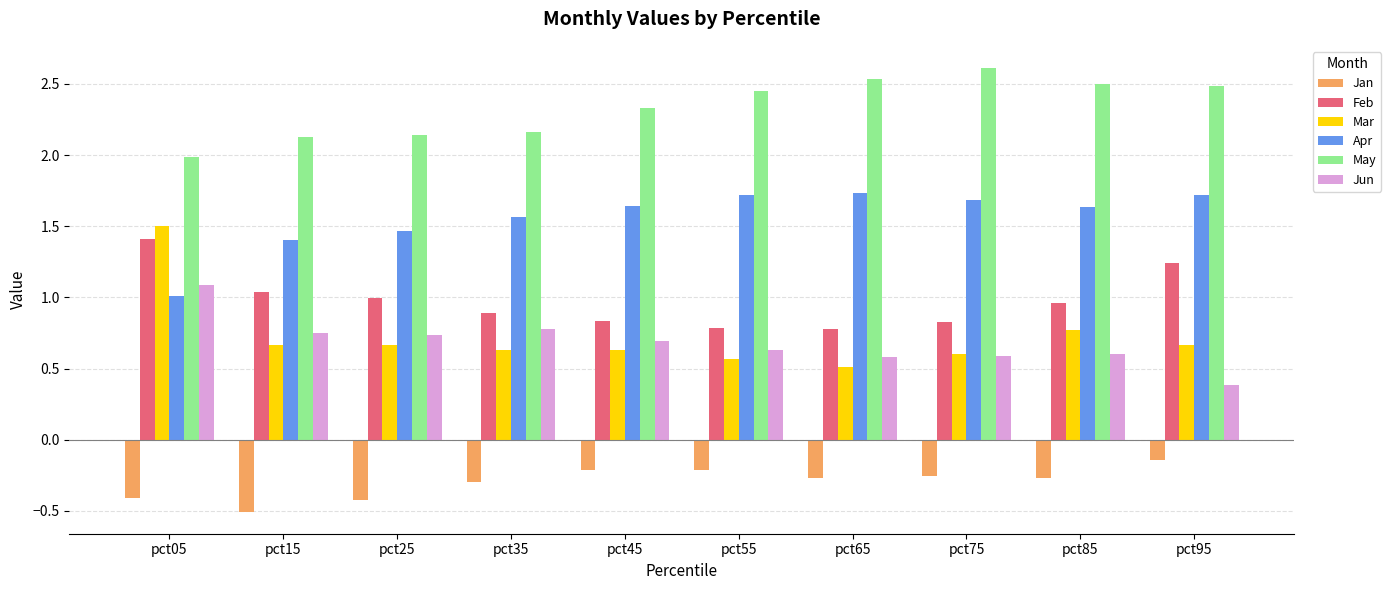

List the series in order of their peak value, highest first.

May, Apr, Mar, Feb, Jun, Jan